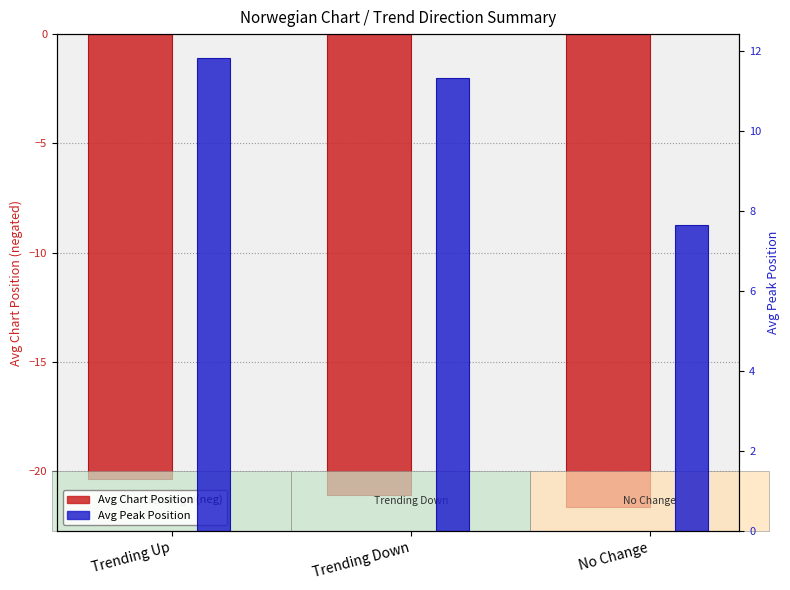

How many categories are shown in the chart?

3